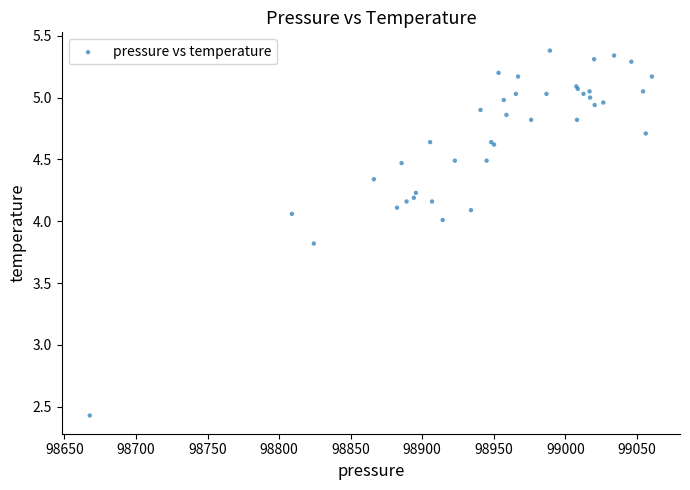

What Y value in the scatter plot is closest to 3?

2.4